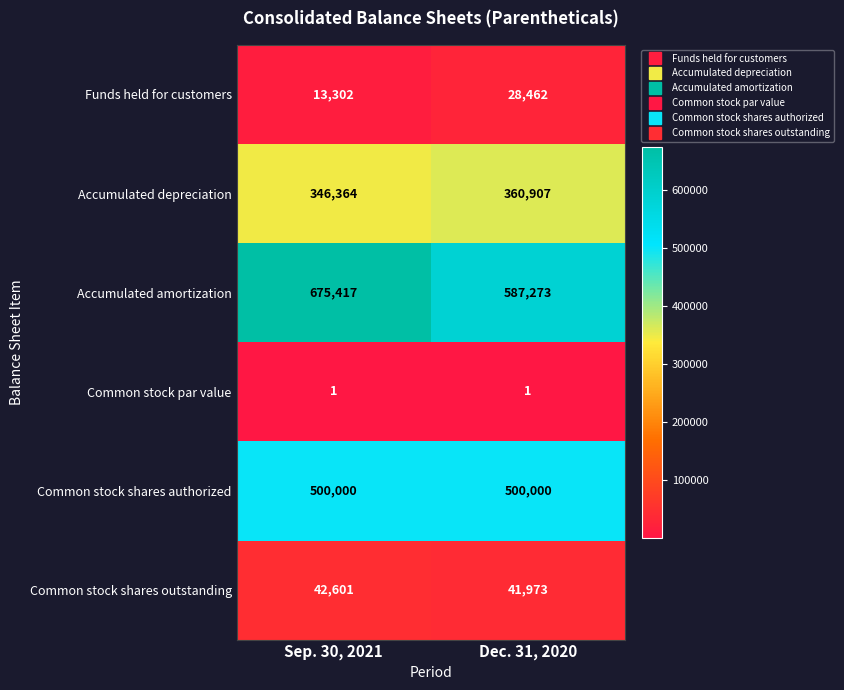

Reading left to right, list all the values displayed in this chart.

Funds held for customers: Sep. 30, 2021=13302	Dec. 31, 2020=28462
Accumulated depreciation: Sep. 30, 2021=346364	Dec. 31, 2020=360907
Accumulated amortization: Sep. 30, 2021=675417	Dec. 31, 2020=587273
Common stock par value: Sep. 30, 2021=1	Dec. 31, 2020=1
Common stock shares authorized: Sep. 30, 2021=500000	Dec. 31, 2020=500000
Common stock shares outstanding: Sep. 30, 2021=42601	Dec. 31, 2020=41973